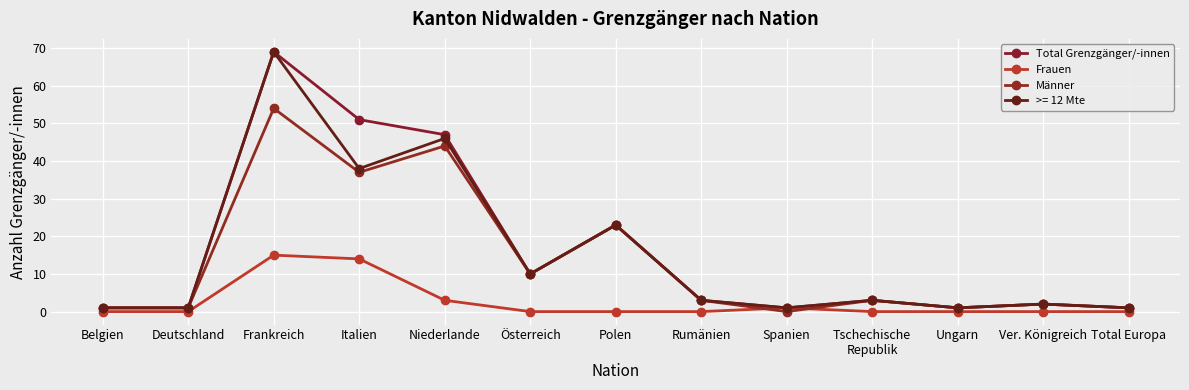

What is the total value across all series at Italien?

140